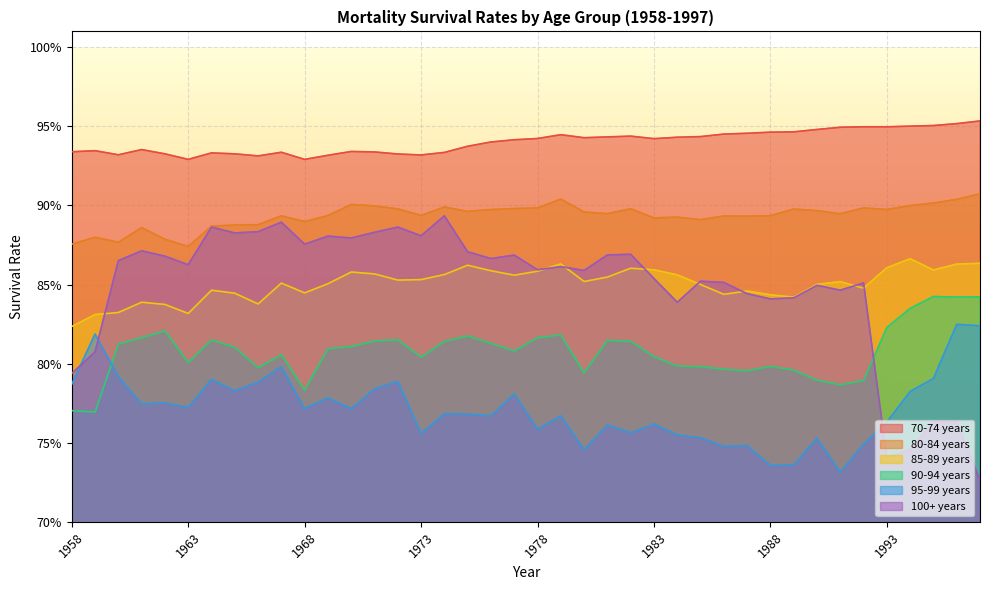

At how many categories does at least one series exceed 0?

40